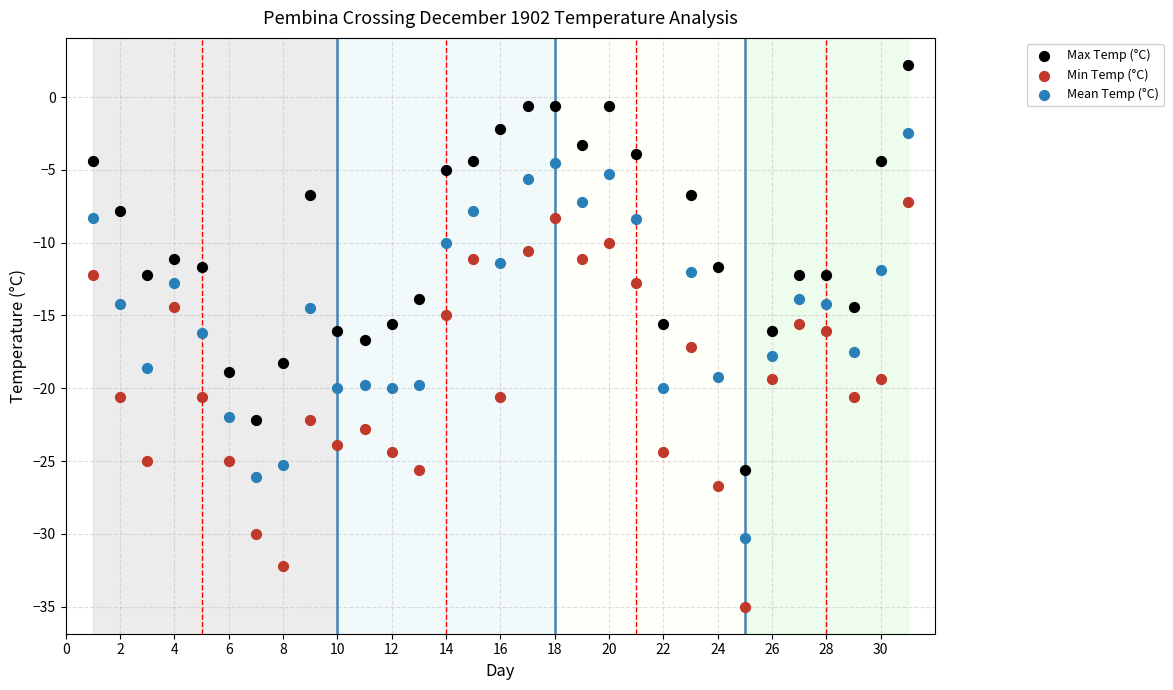

What are all the series names shown in the legend?

Max Temp (°C), Min Temp (°C), Mean Temp (°C)